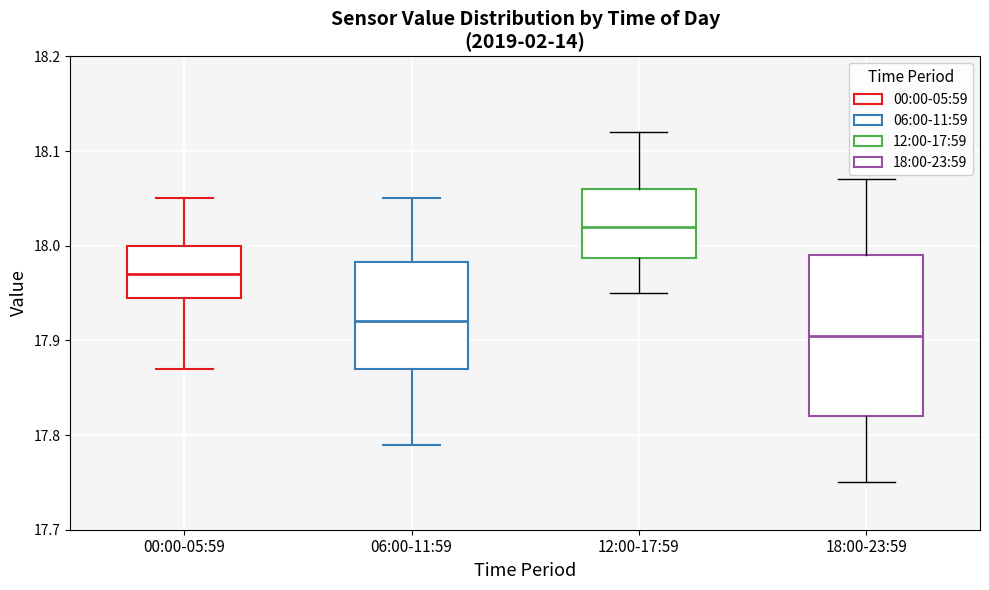

Which box has the highest median line?

12:00-17:59